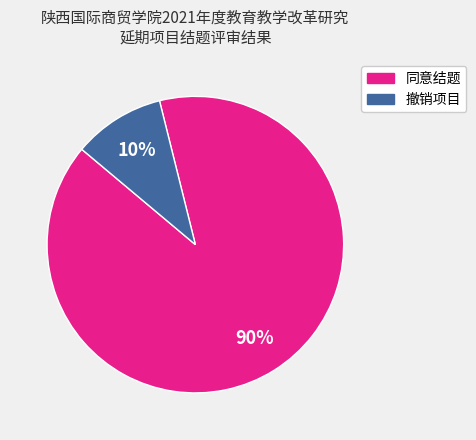

To the nearest percent, what is the difference between the largest and smallest slice percentages?

80%